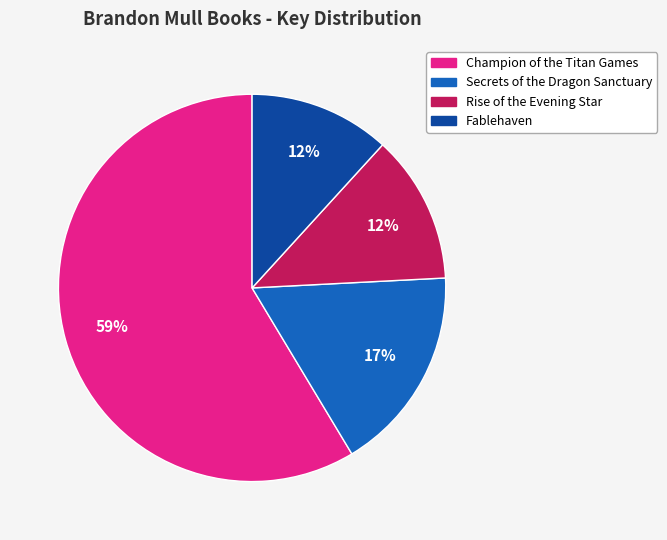

How many segments does this pie chart have?

4